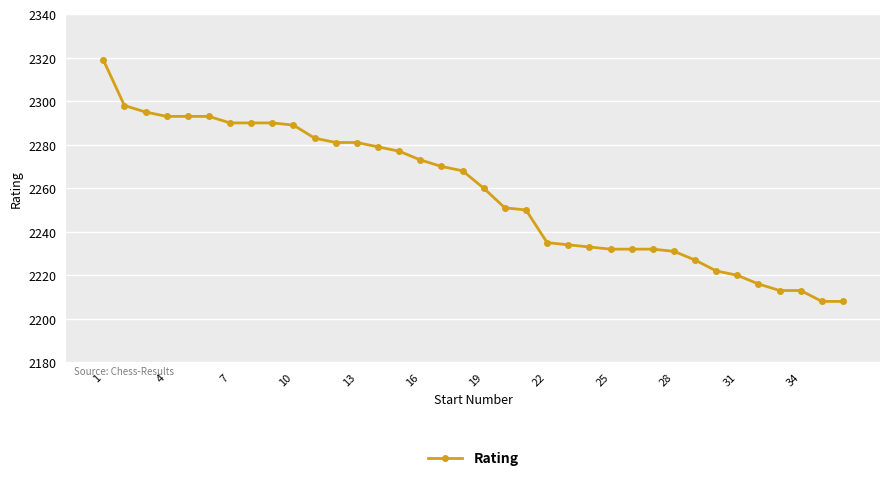

What is the maximum value shown in the chart?

2319